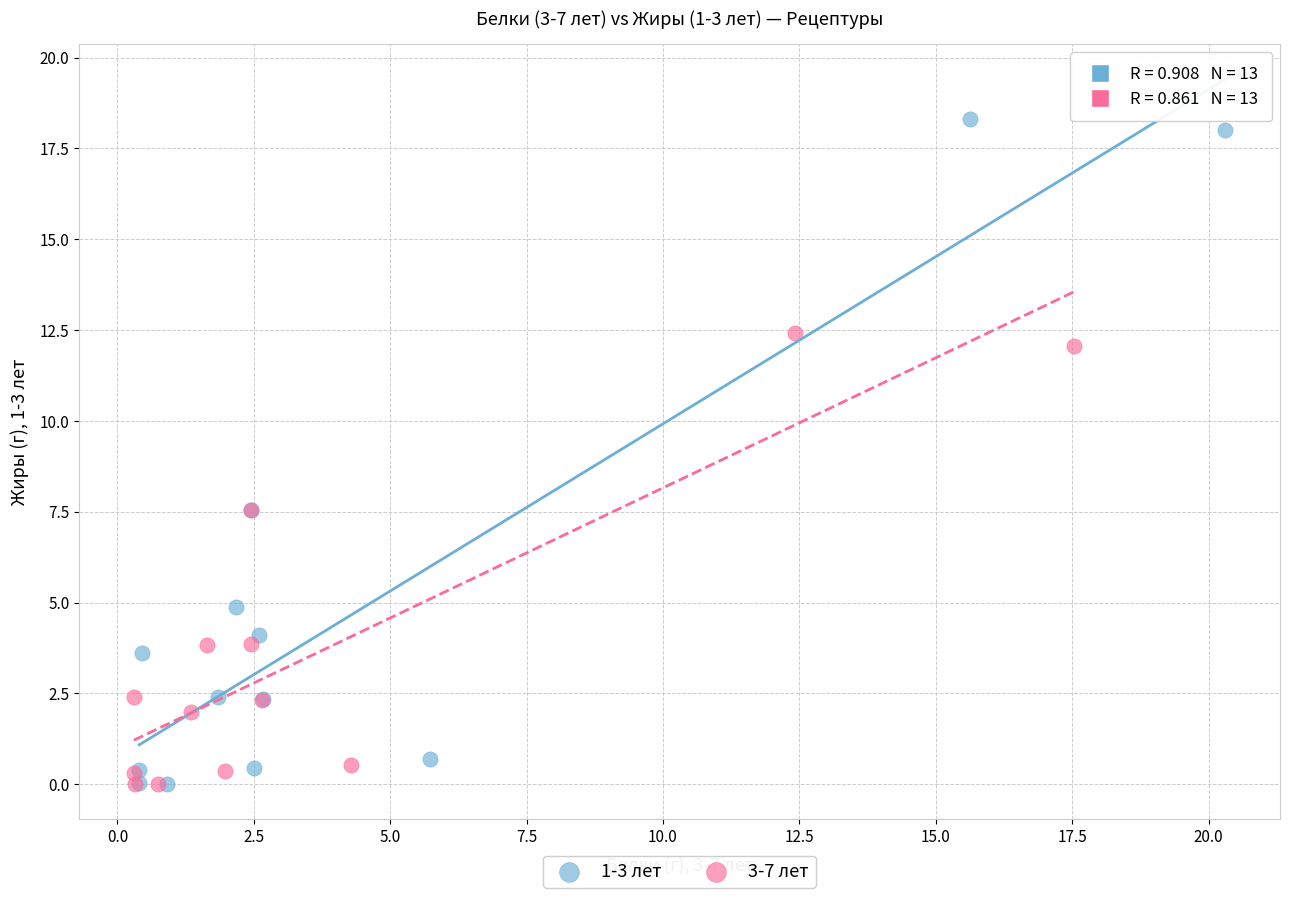

Which series reaches the maximum Y coordinate?

1-3 лет